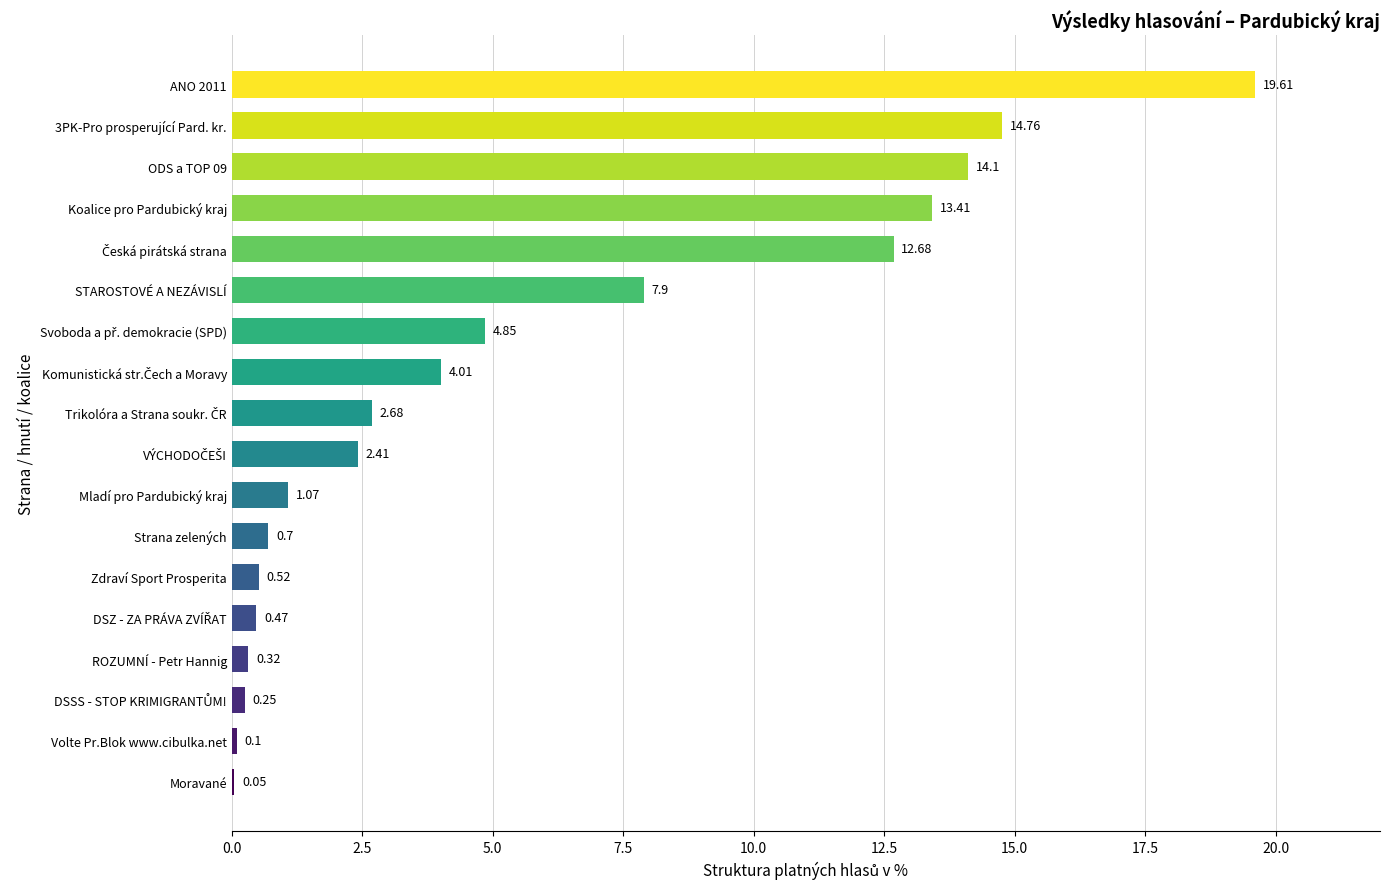

At which label is the value closest to 9?

STAROSTOVÉ A NEZÁVISLÍ